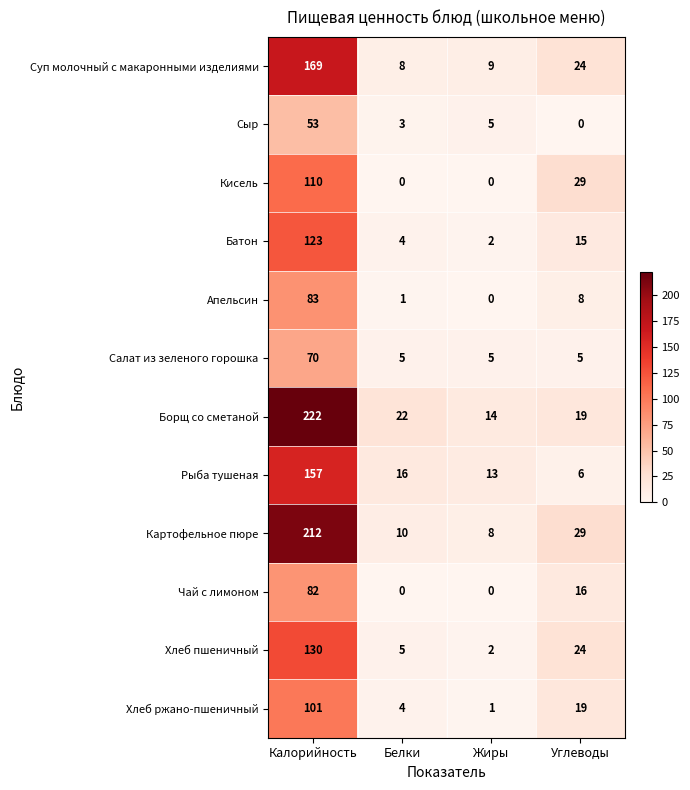

At Калорийность, list the series in order from smallest to largest.

Сыр, Салат из зеленого горошка, Чай с лимоном, Апельсин, Хлеб ржано-пшеничный, Кисель, Батон, Хлеб пшеничный, Рыба тушеная, Суп молочный с макаронными изделиями, Картофельное пюре, Борщ со сметаной